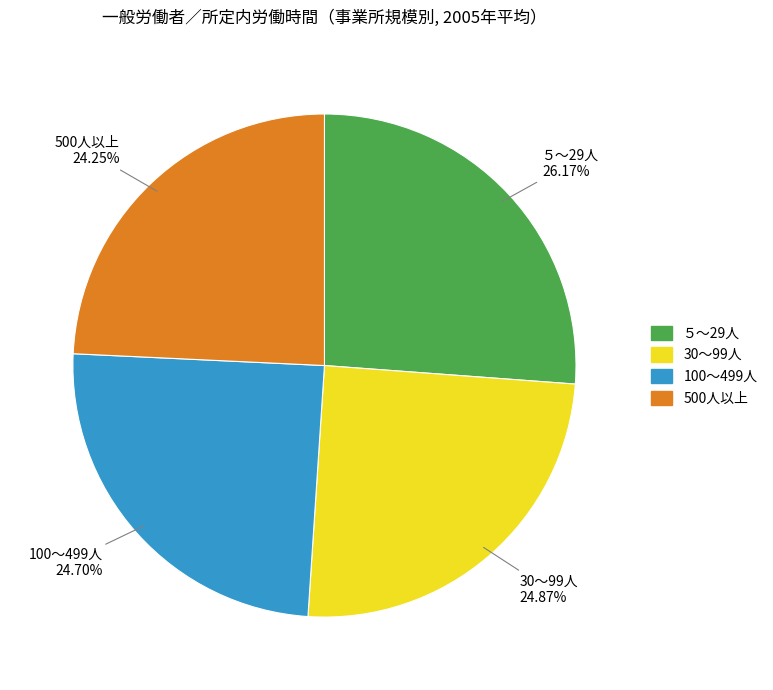

To the nearest percent, what is the difference between the 30～99人 and 500人以上 slice percentages?

1%